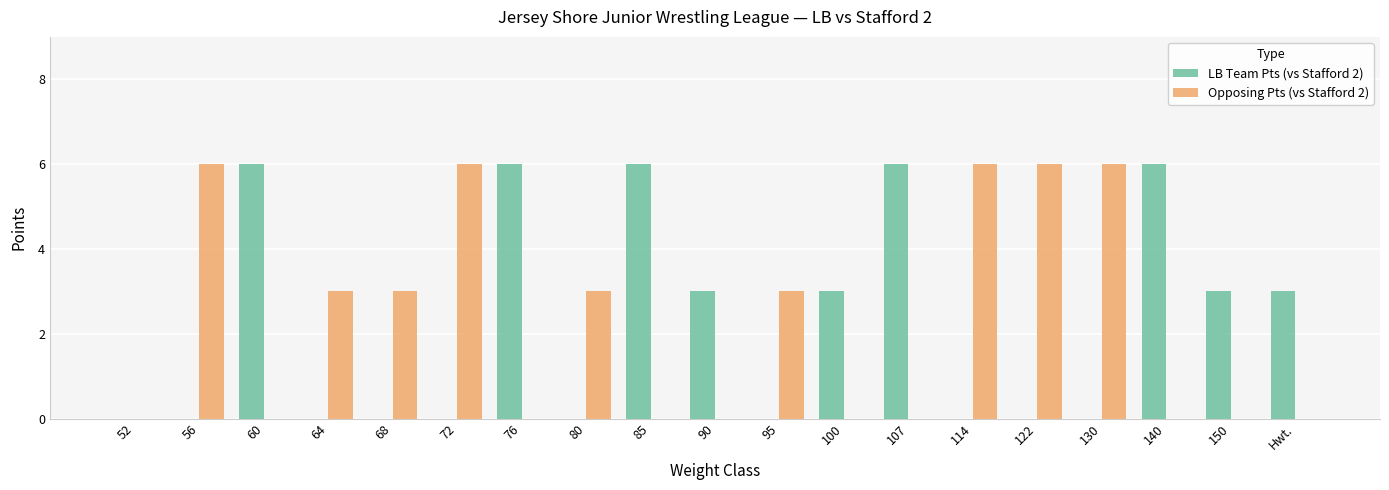

Is it true that LB Team Pts (vs Stafford 2) equals -4 at 122?

False